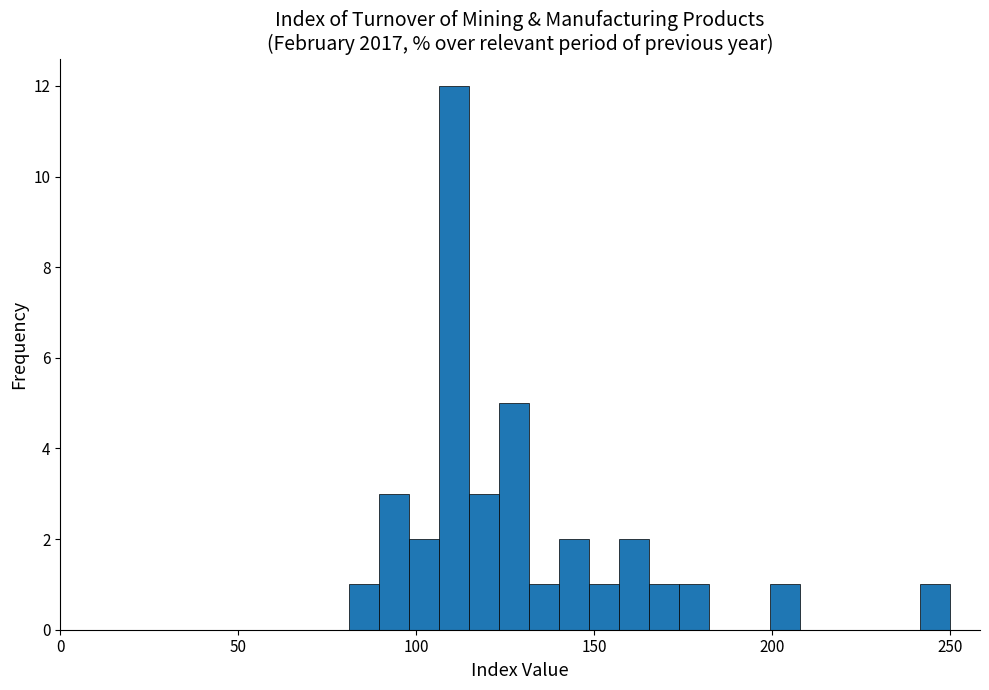

Around what value on the x-axis is the tallest bar? Give the approximate position of its centre, as read against the axis.

110